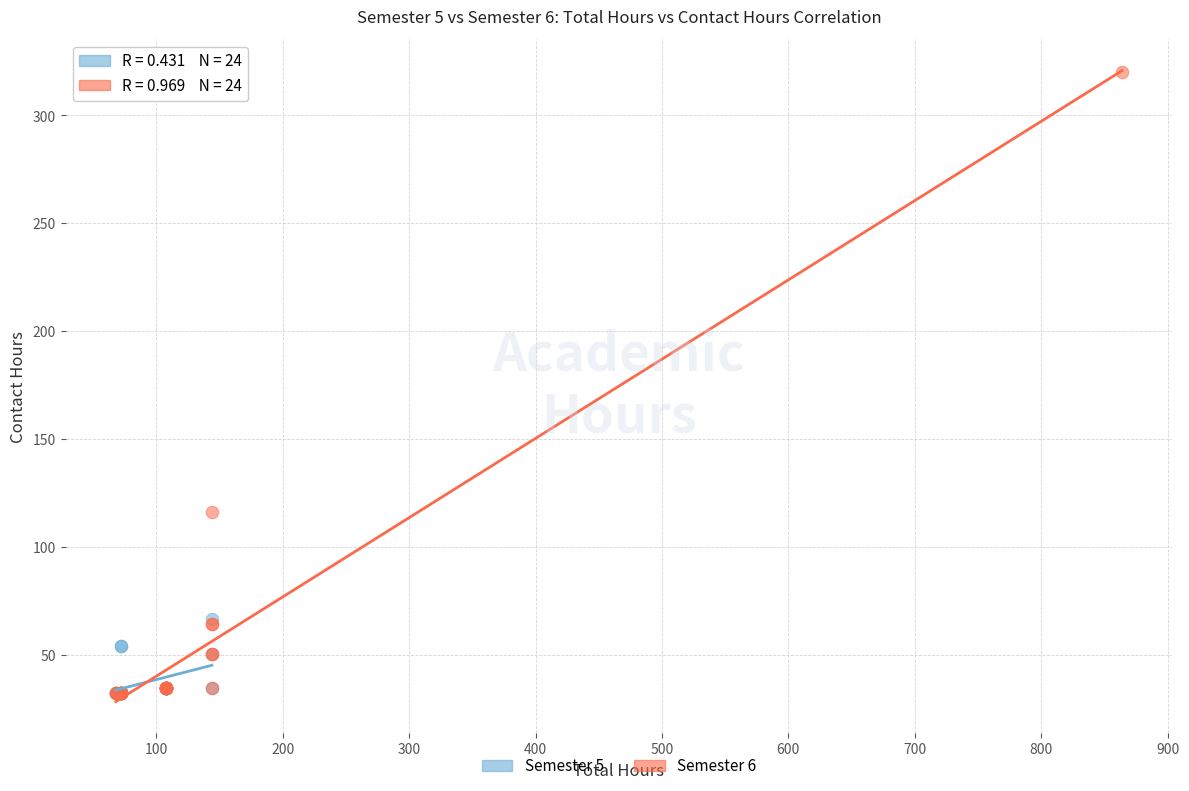

Which series contains the highest Y value?

Semester 6